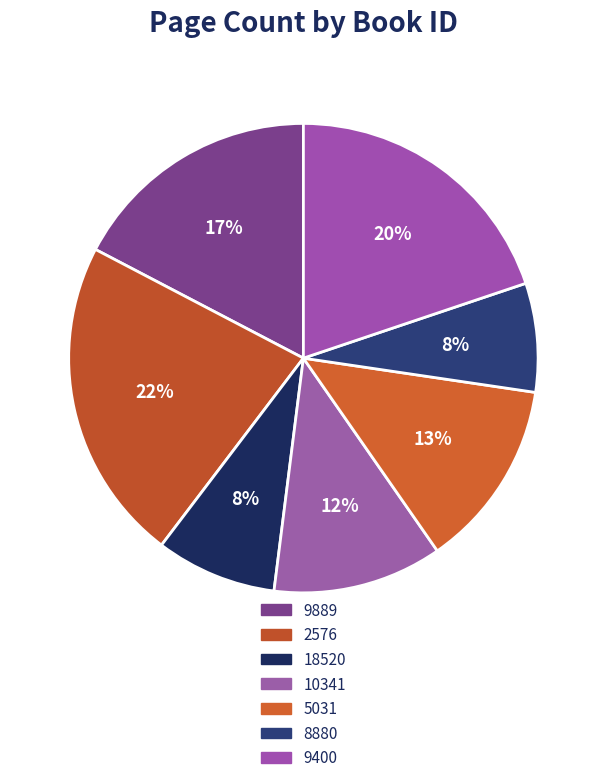

How much of the chart is everything except 2576?

77.7%